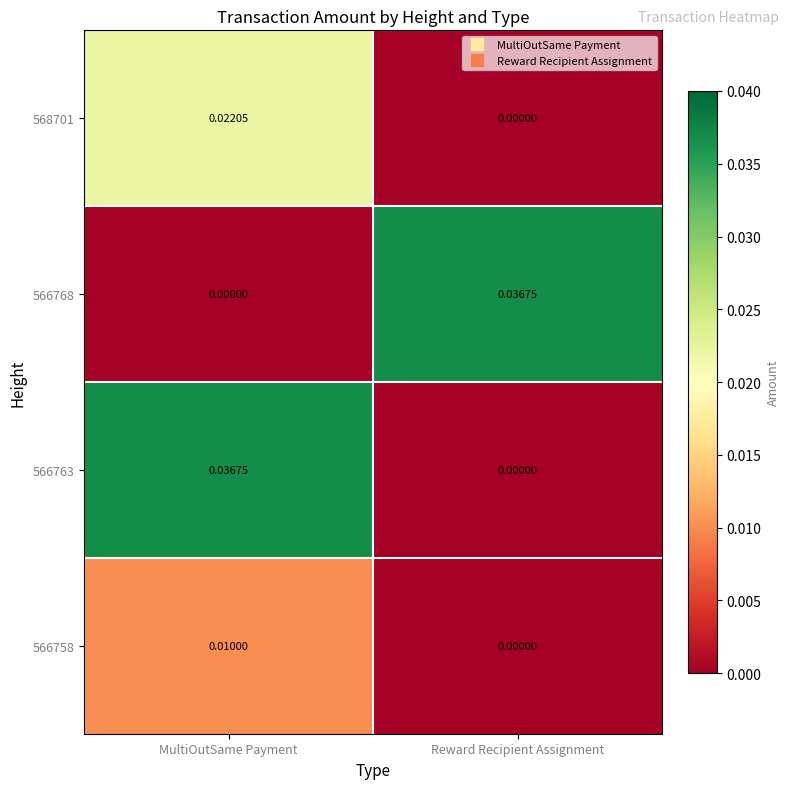

At how many categories does at least one series exceed 0?

2